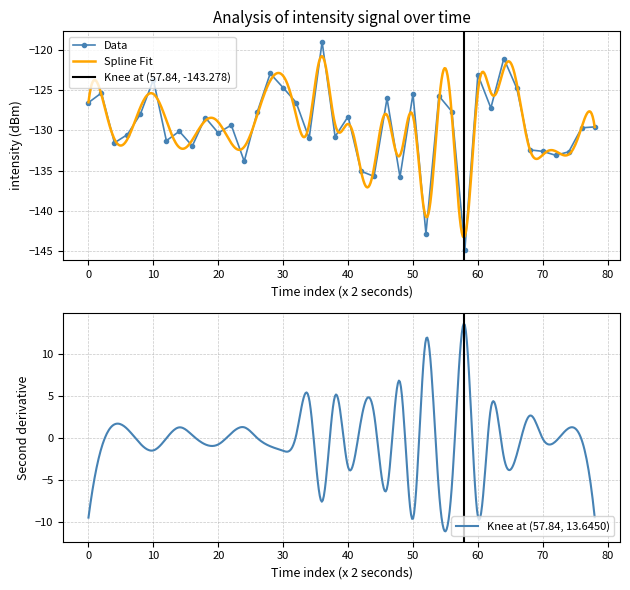

True or false: Data has more than 2 interior local peaks.

True